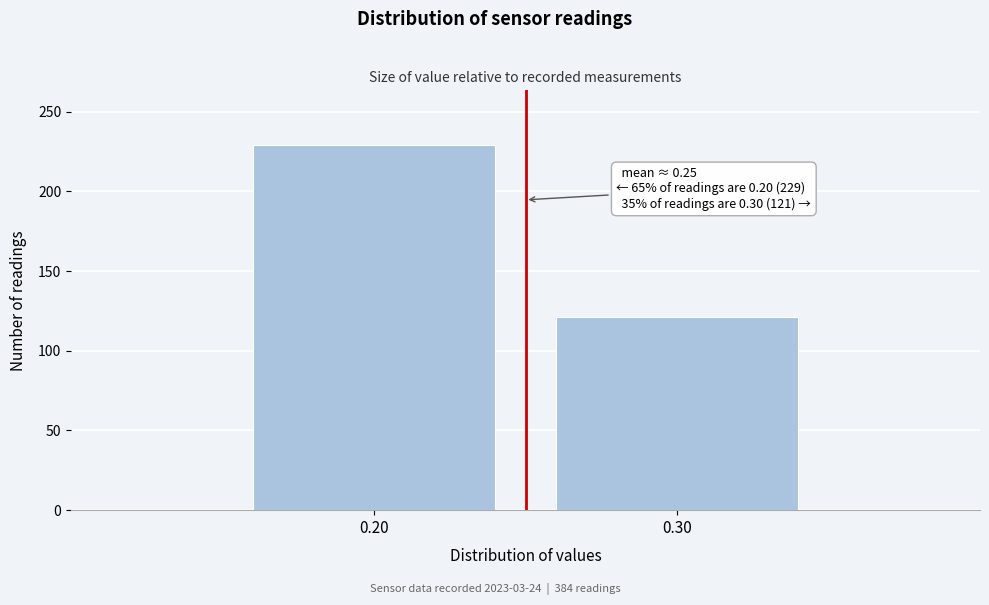

Reading right to left, list all the values displayed in this chart.

0.30=121	0.20=229